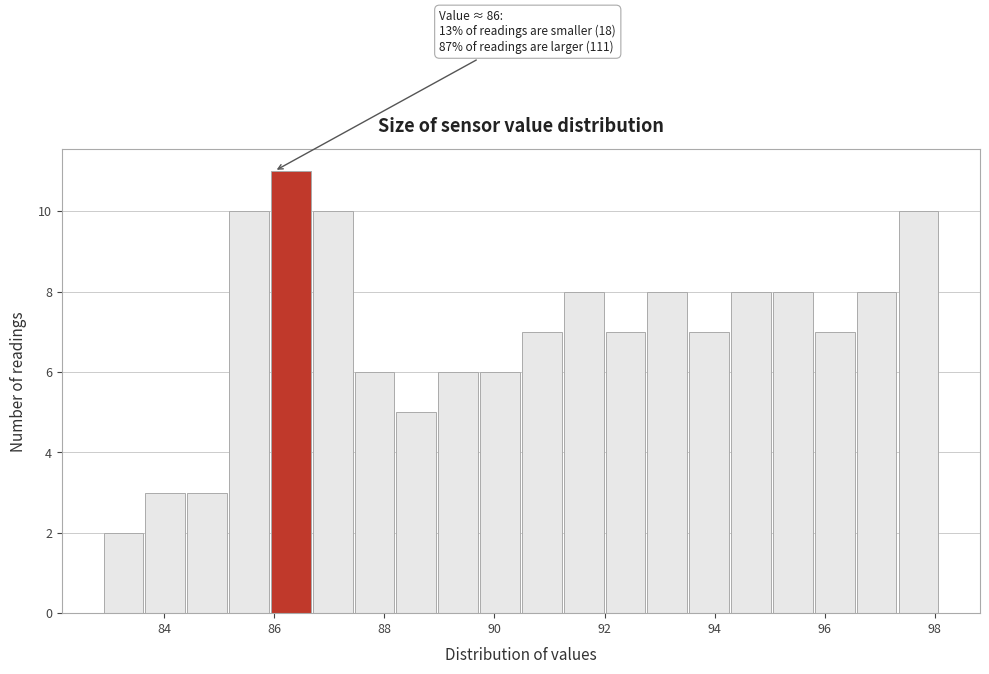

Around what value on the x-axis is the tallest bar? Give the approximate position of its centre, as read against the axis.

86.4